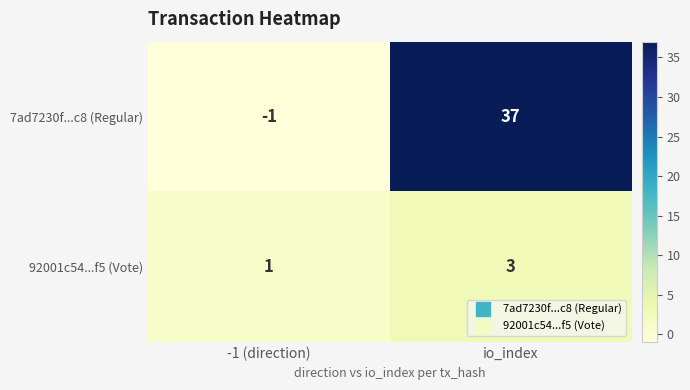

What is the sum of the 7ad7230f...c8 (Regular) values at -1 (direction) and io_index?

36